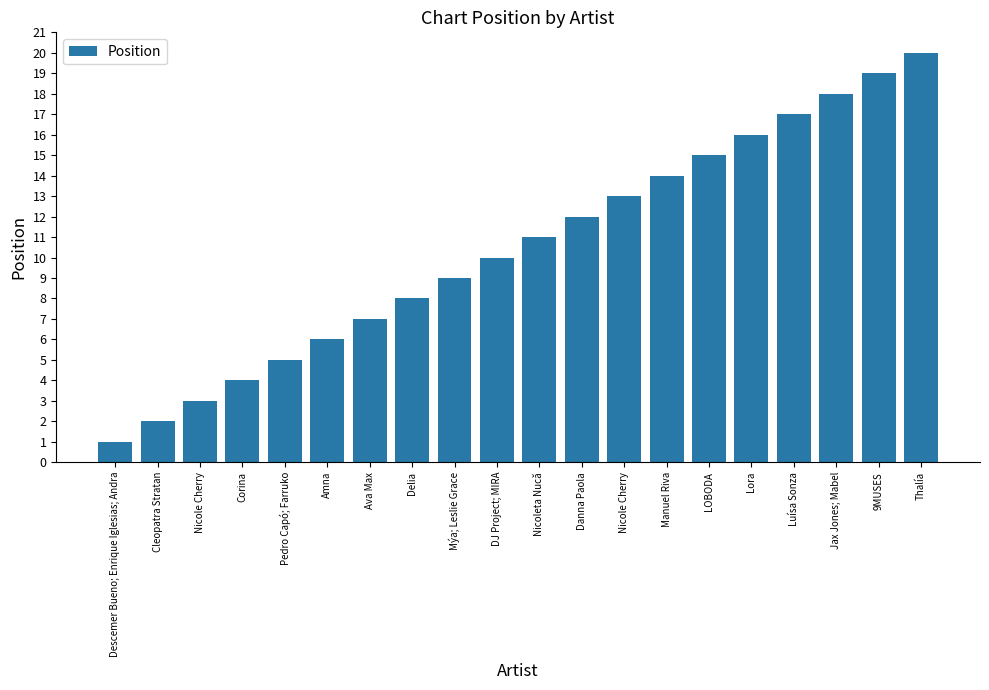

What is the sum of the values at 9MUSES and Pedro Capó; Farruko?

24